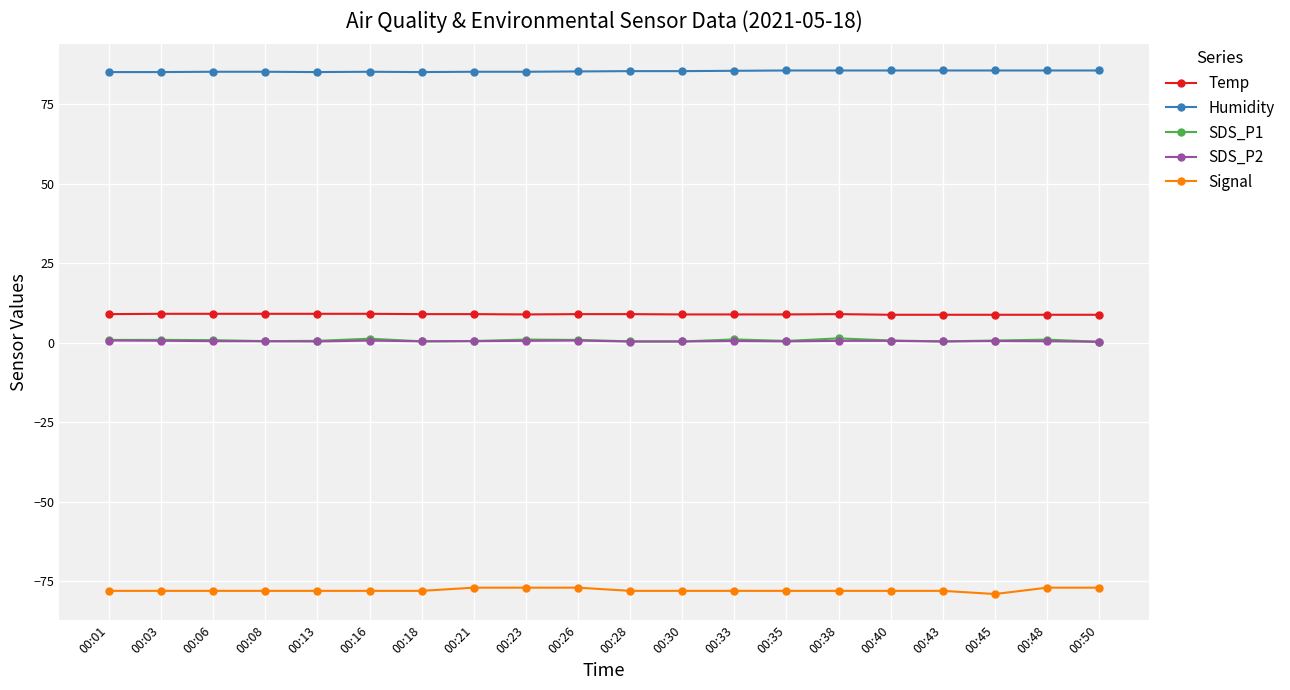

Which series has the largest total across all categories?

Humidity